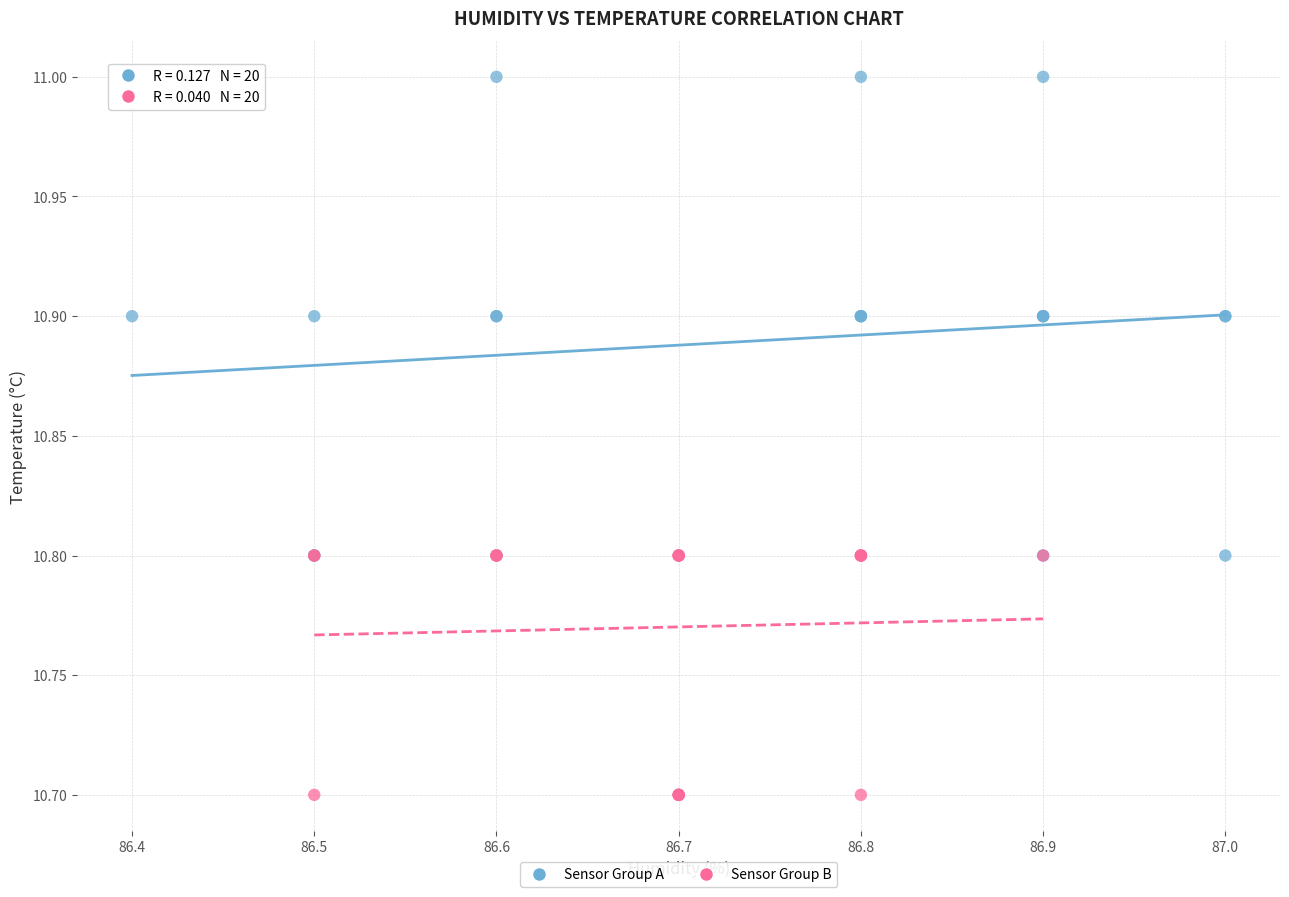

Which series reaches the minimum Y coordinate?

Sensor Group B